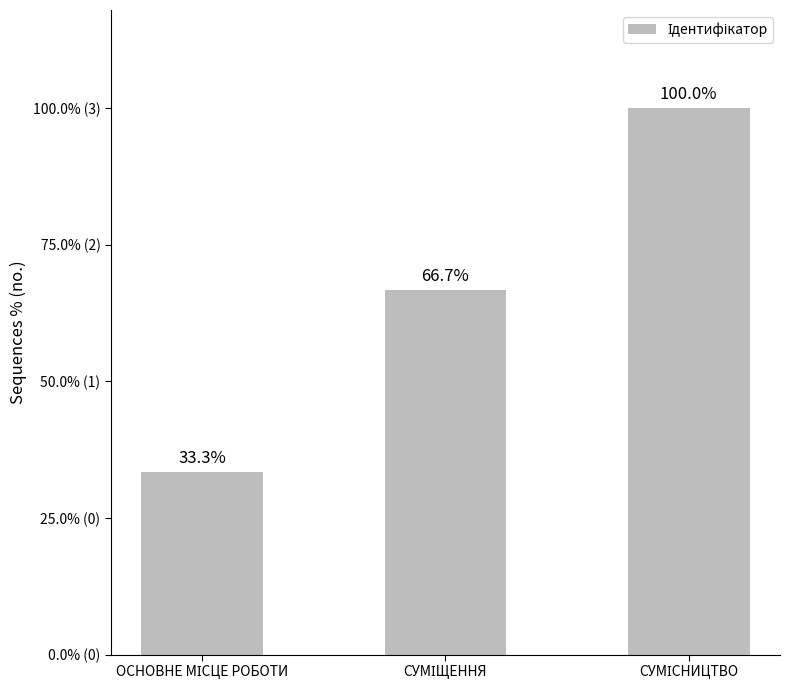

Rank the categories by value from highest to lowest.

СУМІСНИЦТВО, СУМІЩЕННЯ, ОСНОВНЕ МІСЦЕ РОБОТИ